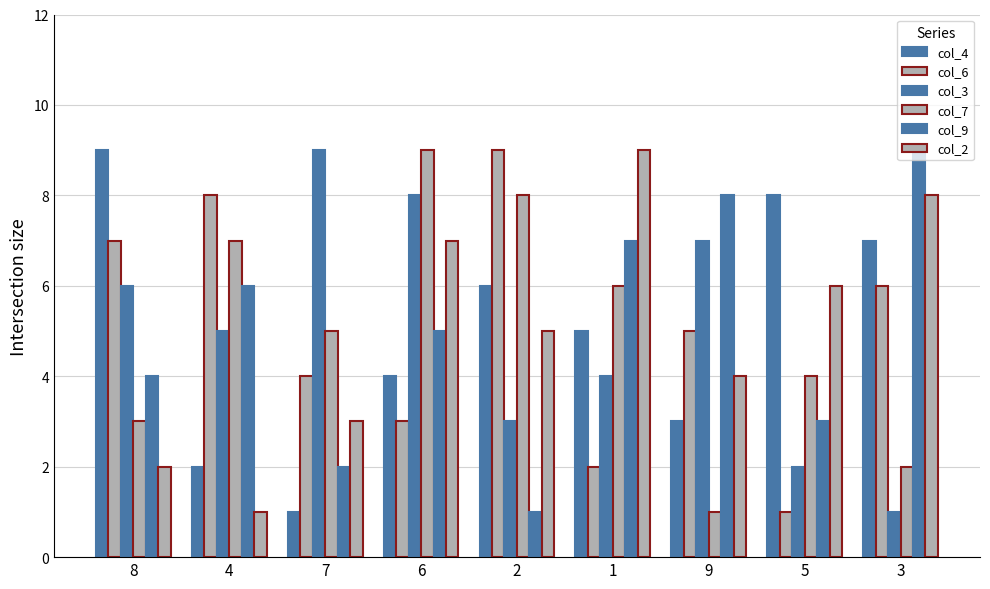

How many distinct data groups are displayed?

6